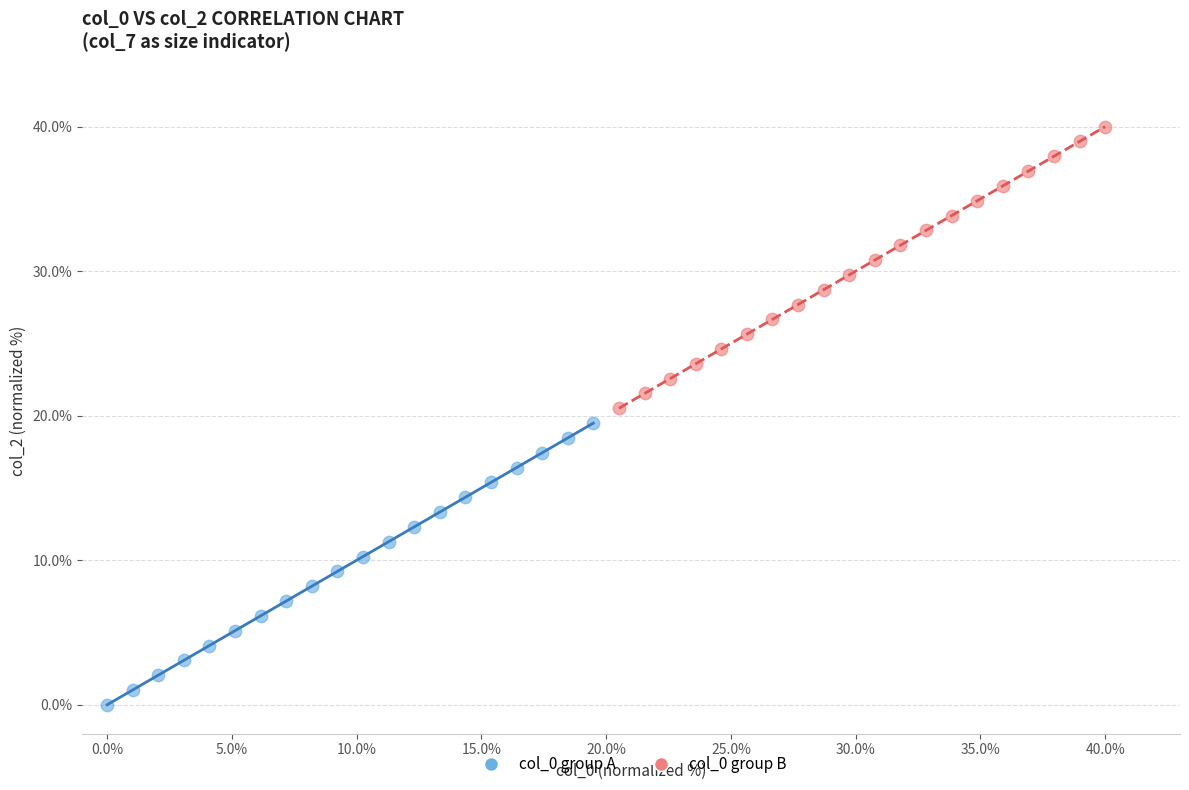

Which series contains the highest Y value?

col_0 group B